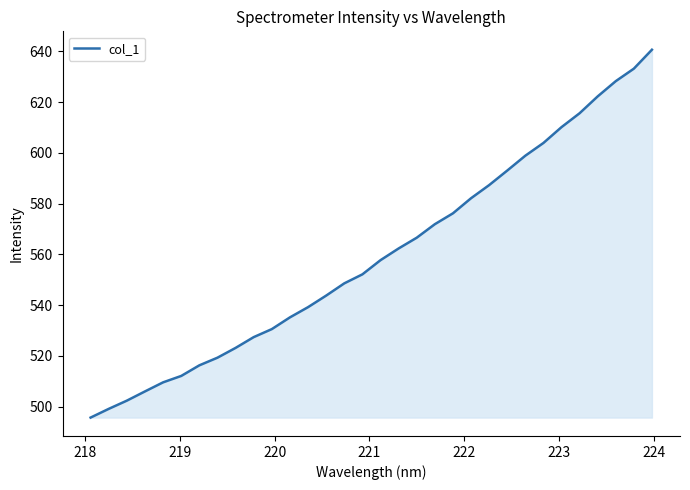

What is the maximum value shown in the chart?

640.7